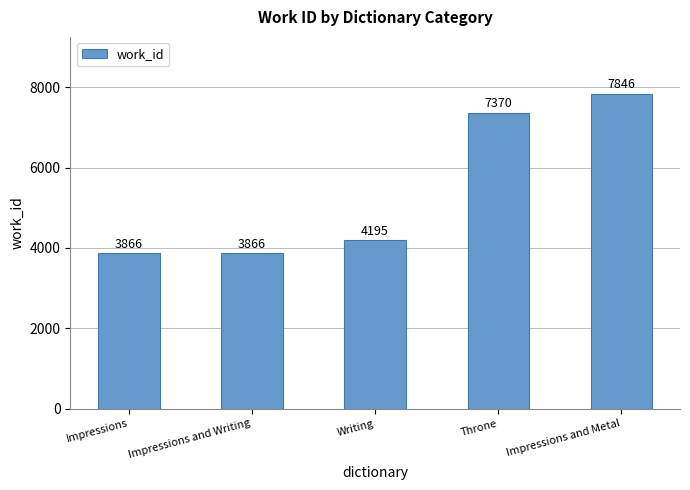

Are the bars horizontal?

No